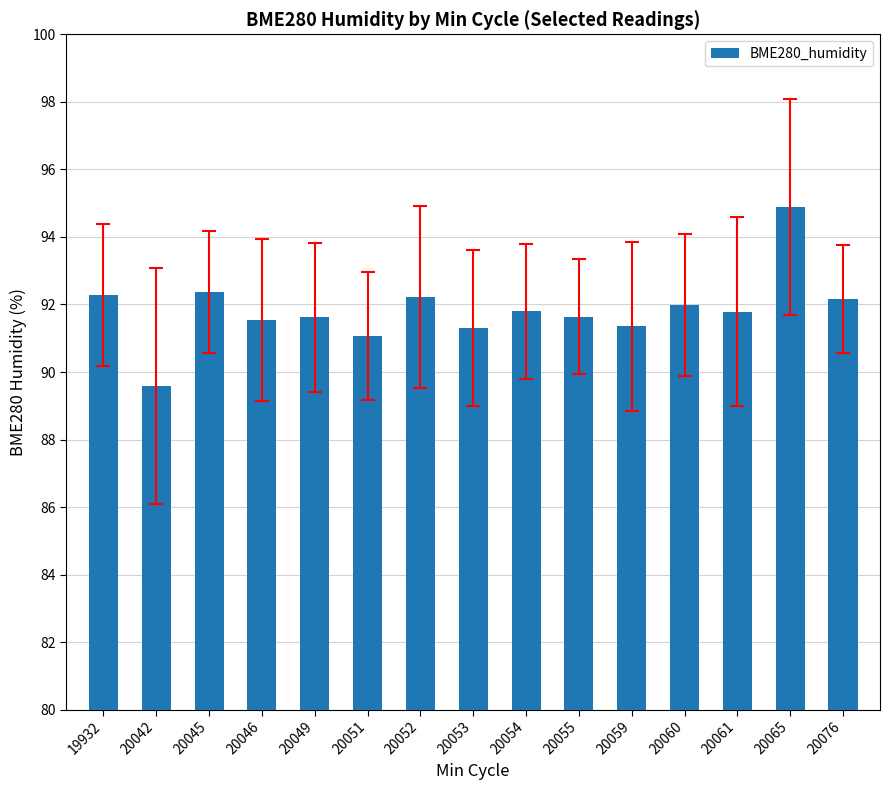

What is the smallest value displayed?

89.6